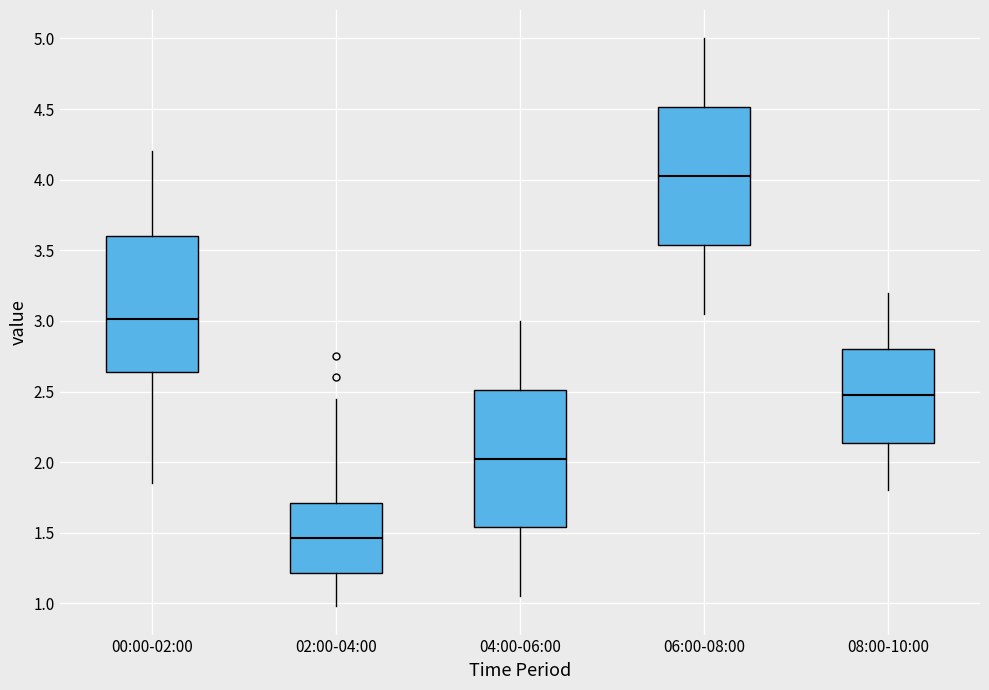

Reading left to right, transcribe this box plot: for each box, give where its median line is, the range the box spans, and where its two whiskers end, as read against the y-axis. The values are not printed on the chart, so give them approximately, as read against the axis.

00:00-02:00: median 3.00, box 2.65 to 3.60, whiskers 1.85 to 4.20
02:00-04:00: median 1.45, box 1.20 to 1.70, whiskers 1.00 to 2.45
04:00-06:00: median 2.05, box 1.55 to 2.50, whiskers 1.05 to 3.00
06:00-08:00: median 4.05, box 3.55 to 4.50, whiskers 3.05 to 5.00
08:00-10:00: median 2.50, box 2.15 to 2.80, whiskers 1.80 to 3.20